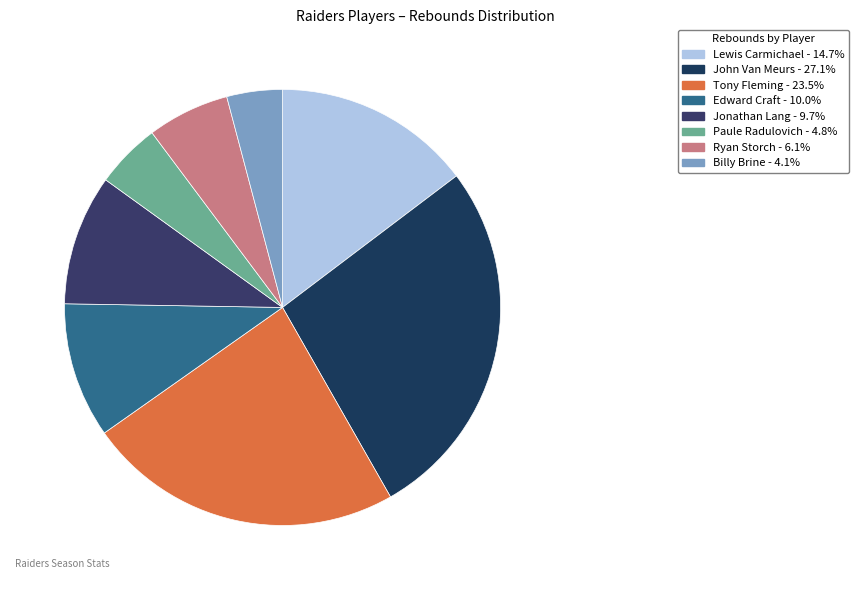

To the nearest percent, what is the combined percentage of Lewis Carmichael and Billy Brine?

19%